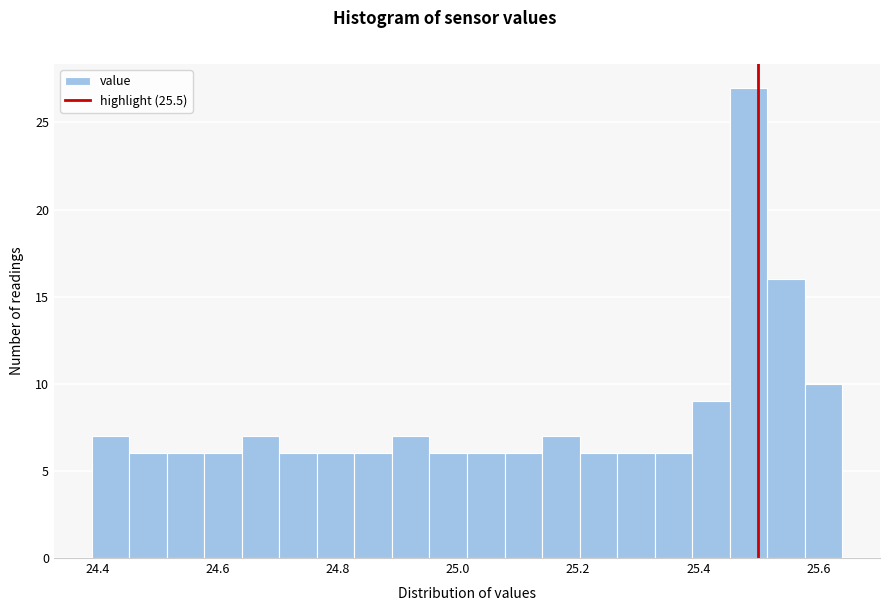

Read against the x-axis, roughly where is the centre of the tallest bar?

25.48